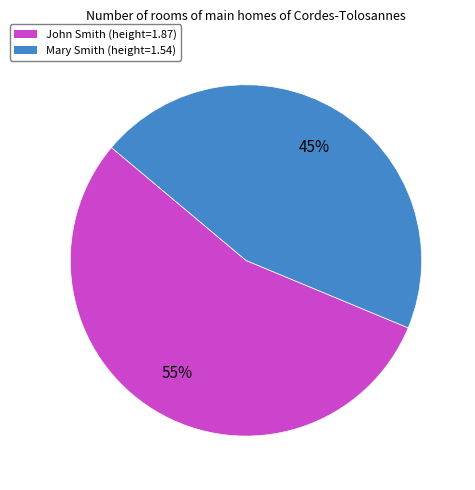

Which category has the biggest portion of the pie?

John Smith